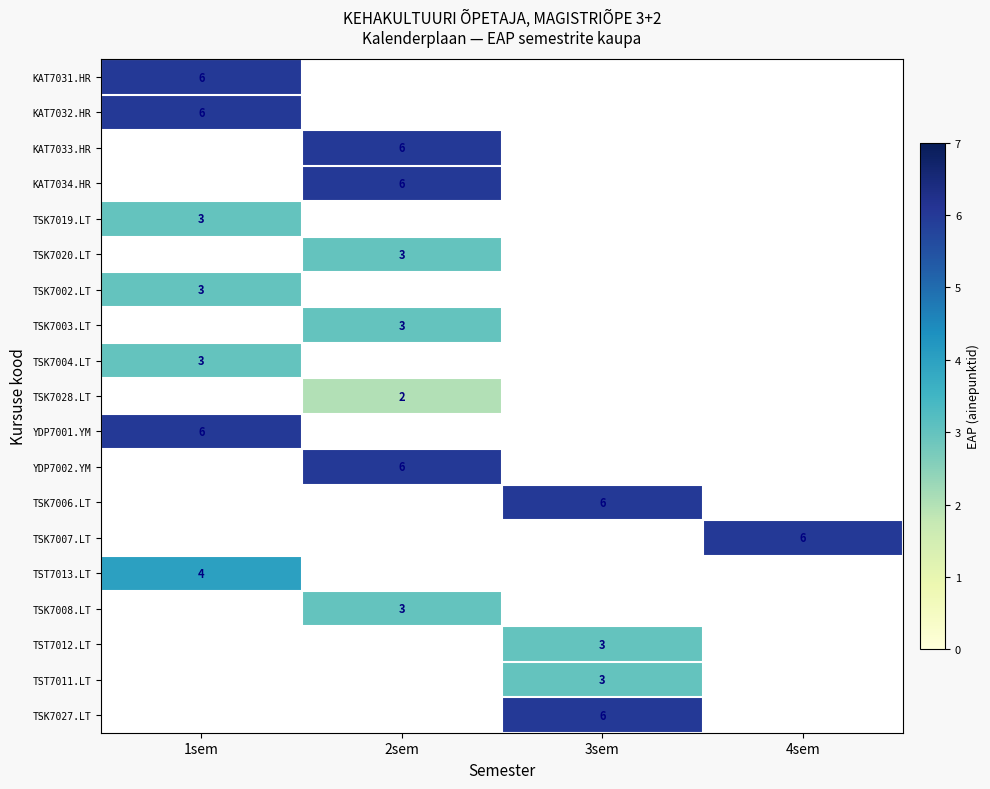

True or false: TST7011.LT has a value of 3 at 3sem.

True